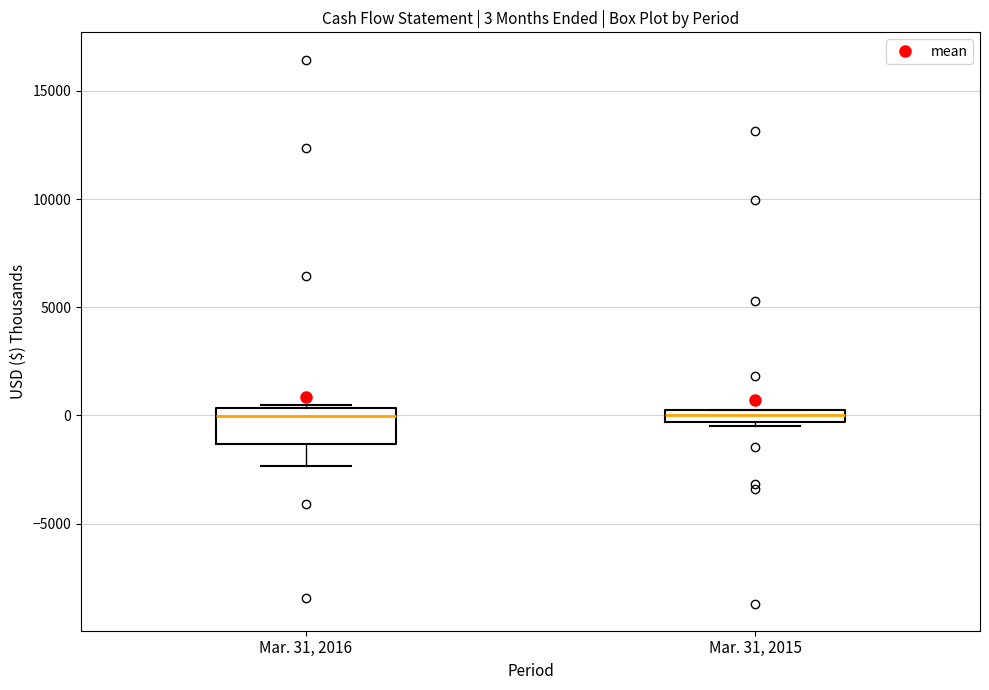

Which box is the tallest, from its lower edge to its upper edge?

Mar. 31, 2016